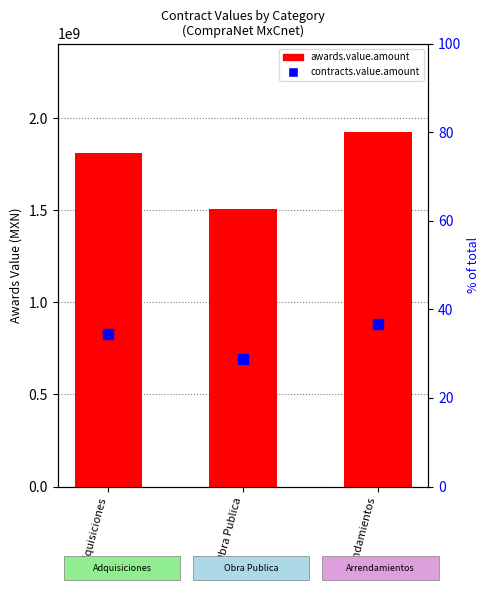

Which label corresponds to the smallest value in the chart?

Obra Publica